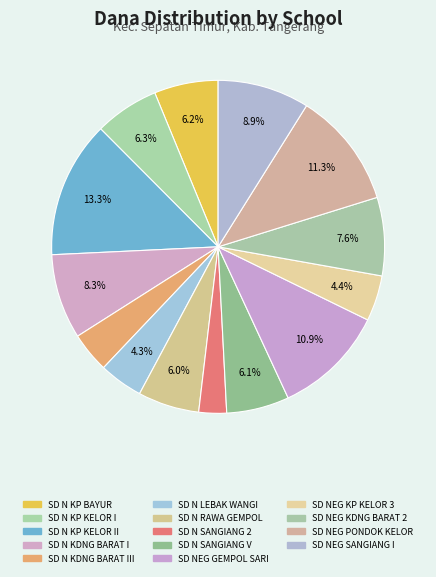

How many segments does this pie chart have?

14